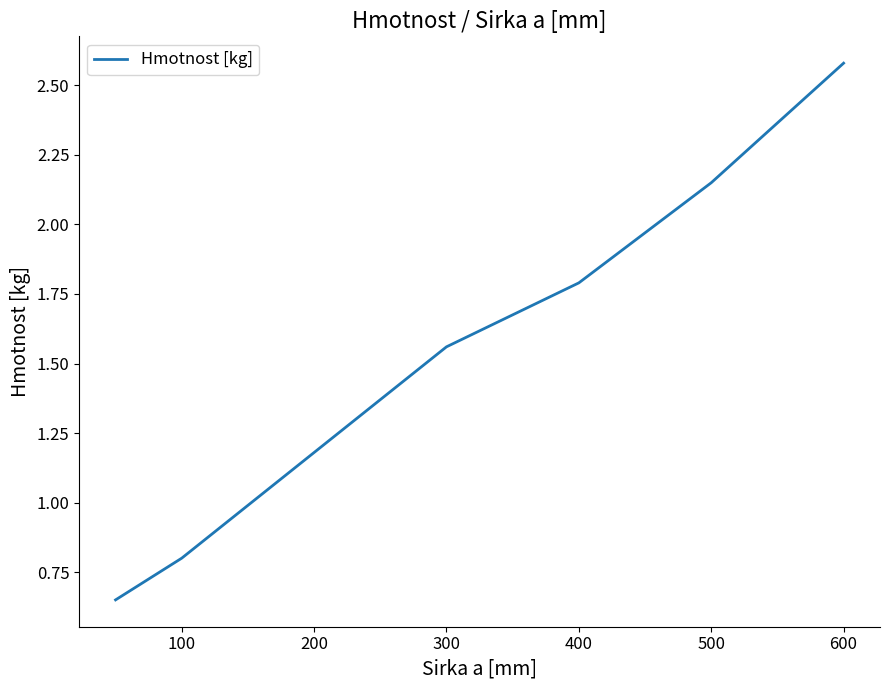

True or false: there are more than 2 points higher than both neighbors.

False